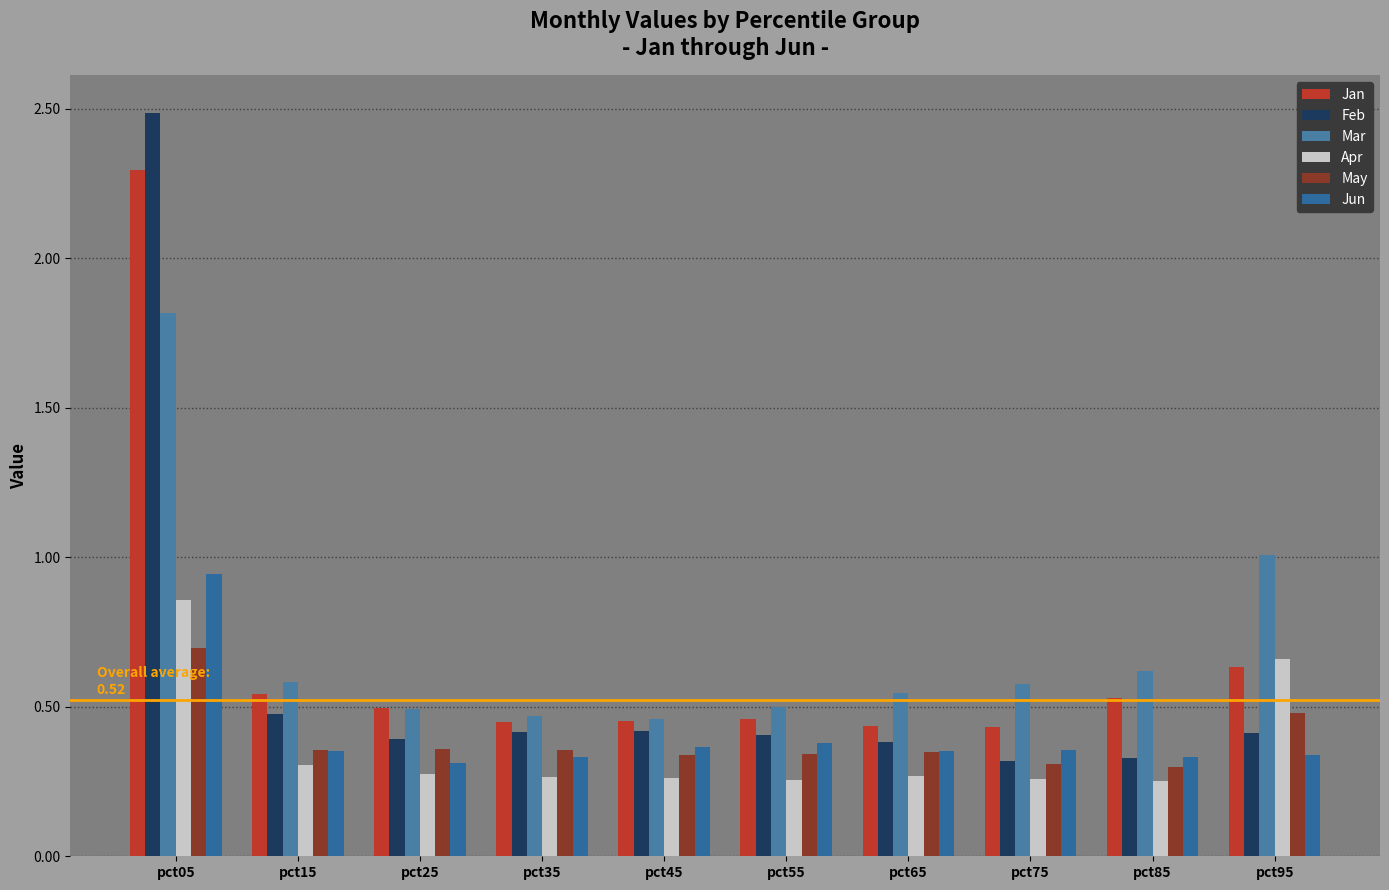

What is the difference between the Jan values at pct95 and pct25?

0.1